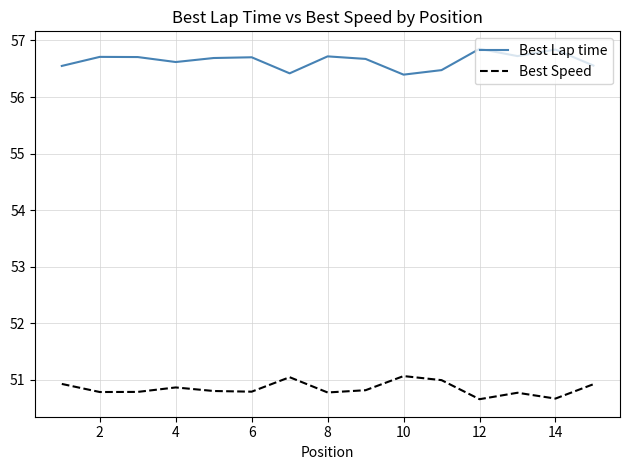

What is the minimum value shown in the chart?

50.7